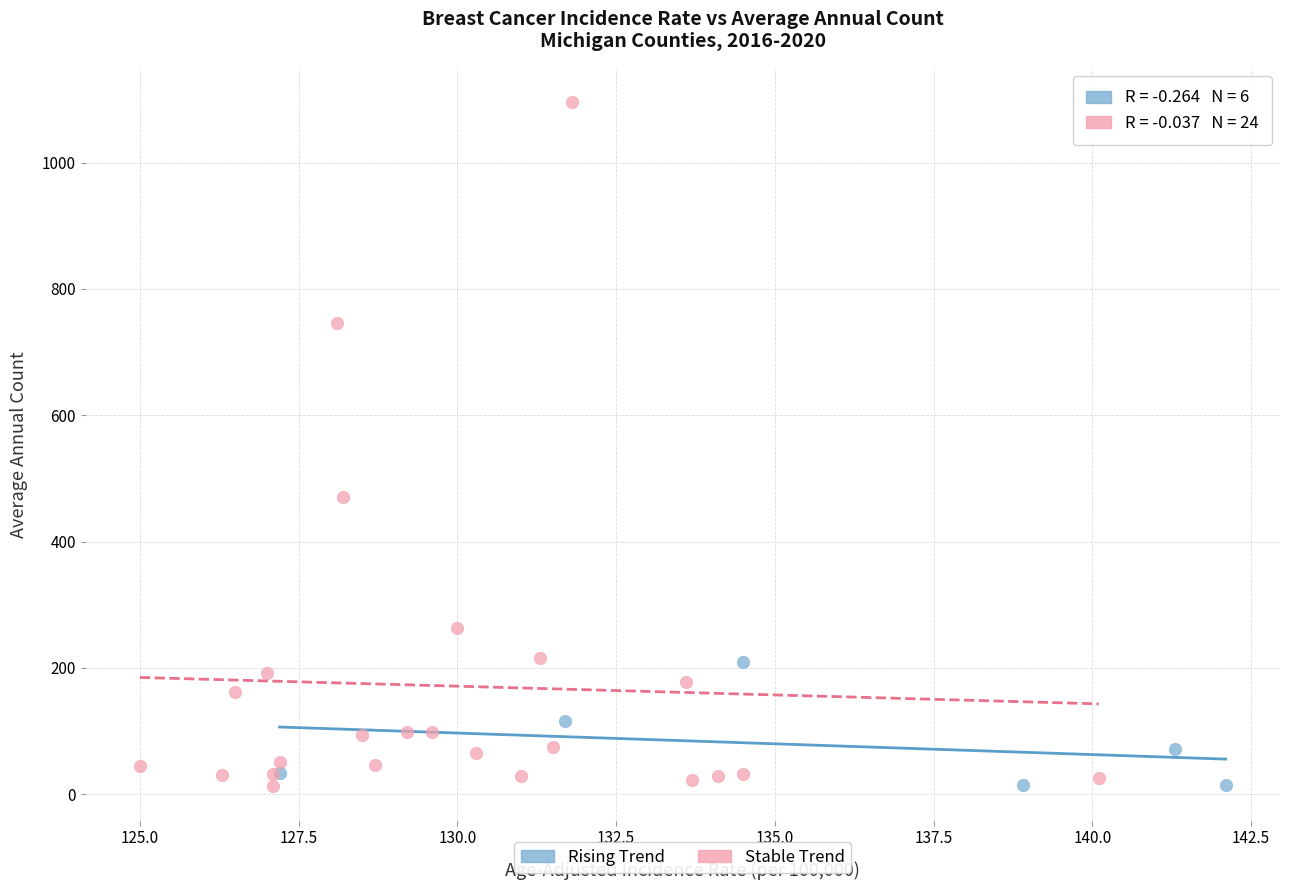

Which series contains the highest Y value?

Stable Trend